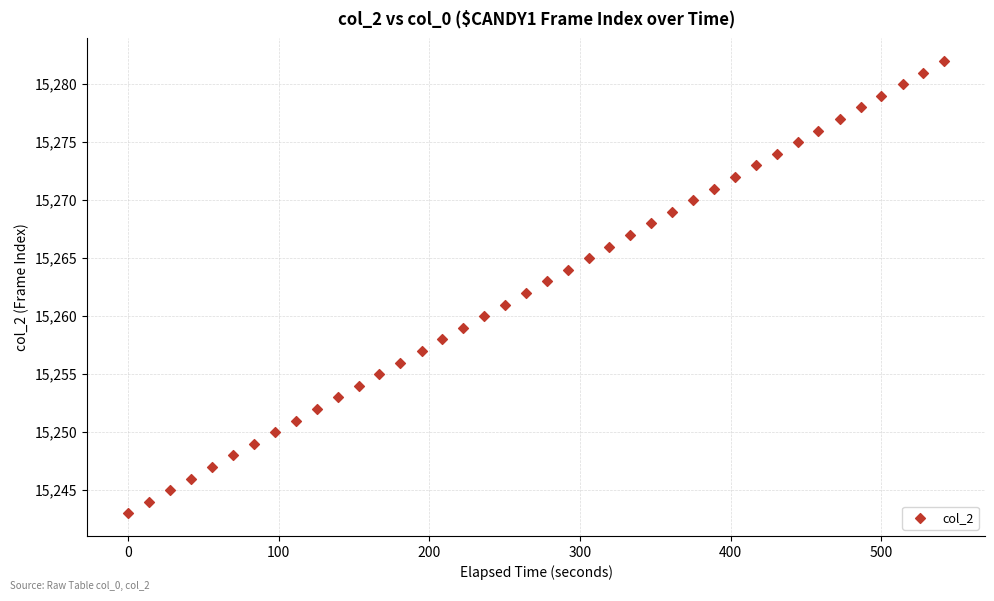

What is the range of Y values (max minus min)?

39